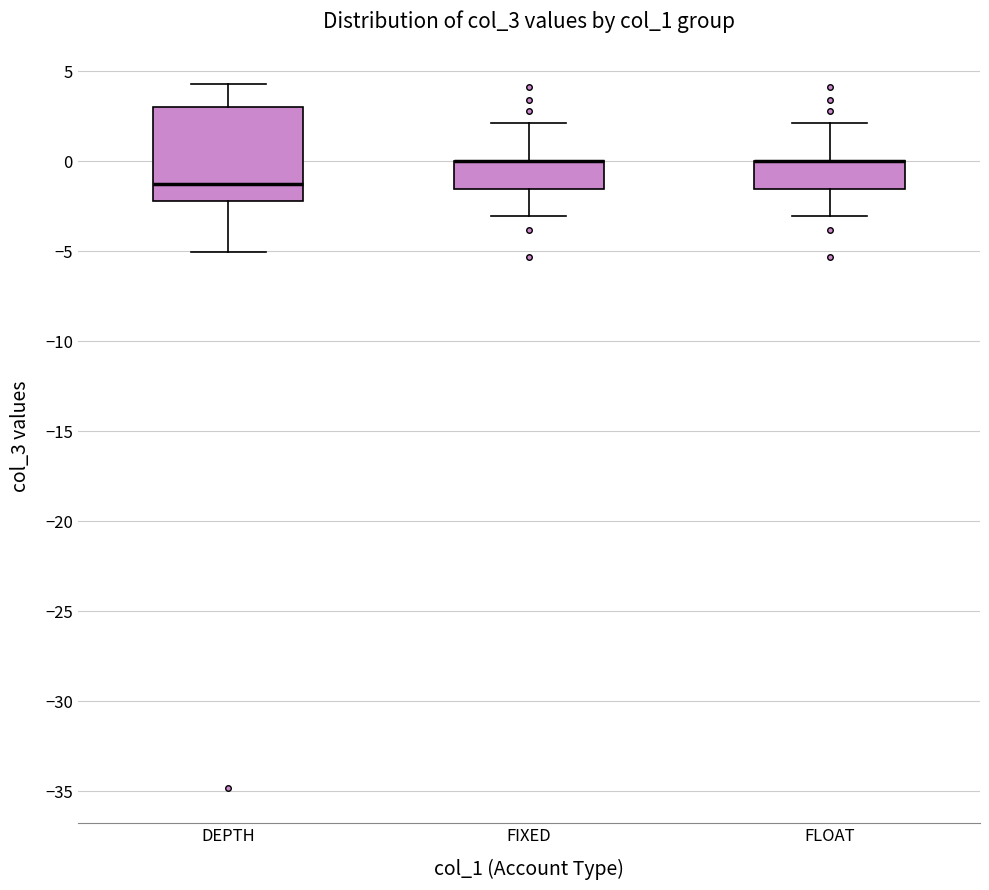

Reading left to right, read every box against the y-axis: the position of its median line, the range the box covers, and the ends of its whiskers. The values are not printed on the chart, so give them approximately, as read against the axis.

DEPTH: median -1.5, box -2.0 to 3.0, whiskers -5.0 to 4.5
FIXED: median 0.0 (drawn on the box's upper edge), box -1.5 to 0.0, whiskers -3.0 to 2.0
FLOAT: median 0.0 (drawn on the box's upper edge), box -1.5 to 0.0, whiskers -3.0 to 2.0